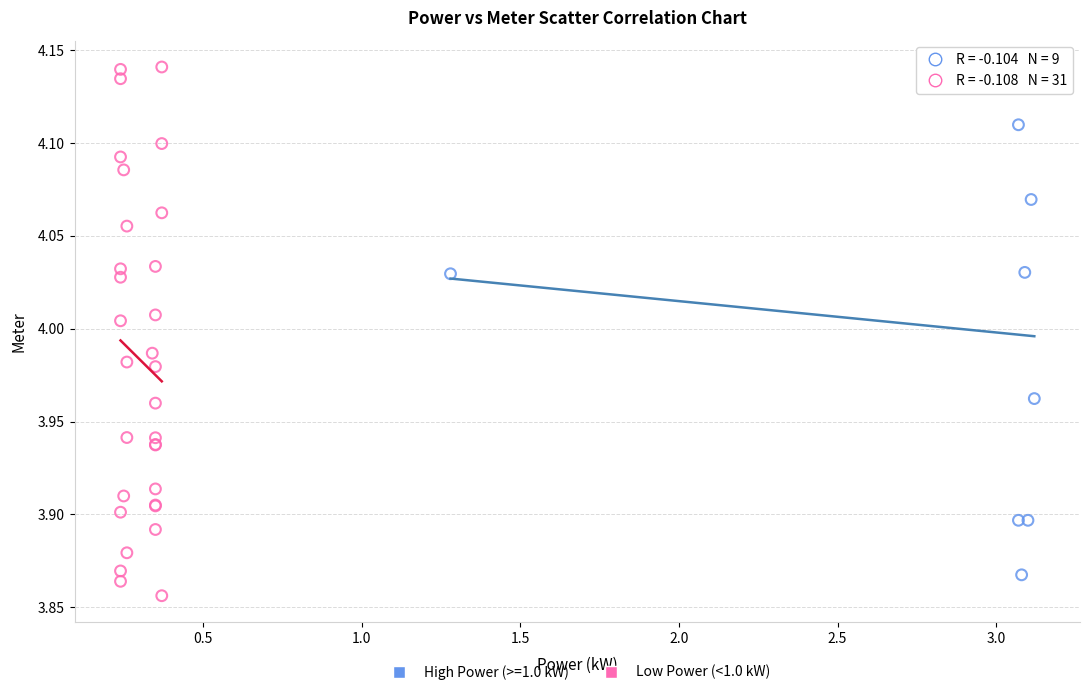

Which series has the widest spread of Y values?

Low Power (<1.0 kW)